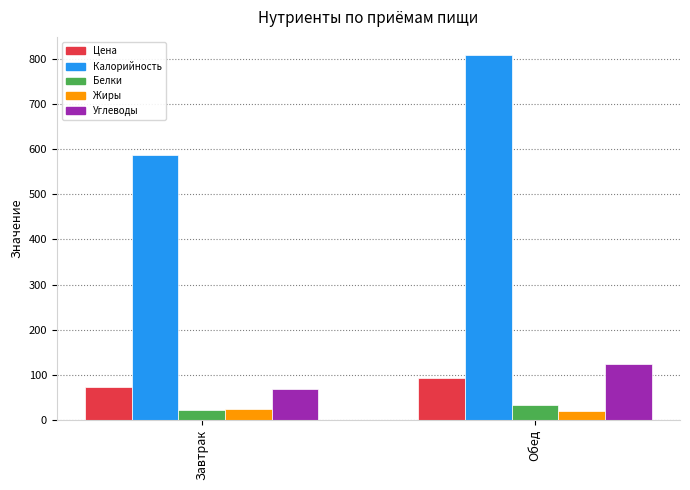

Where is Углеводы nearest to the value 96?

Завтрак